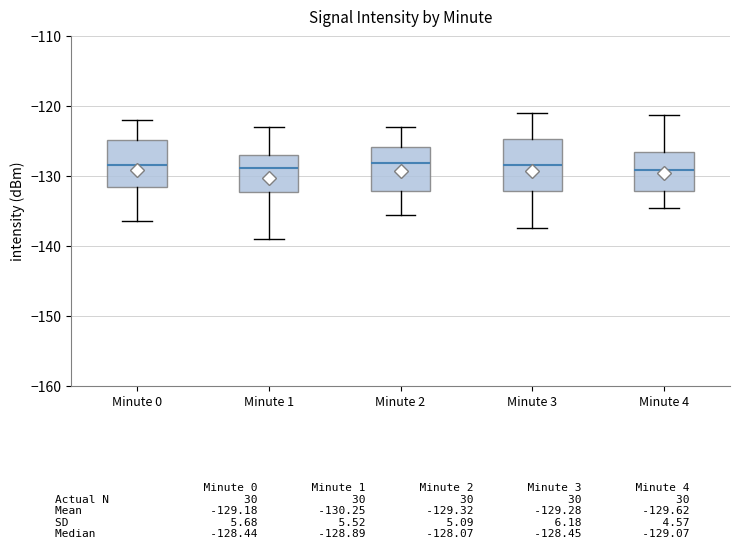

Reading left to right, read every box against the y-axis: the position of its median line, the range the box covers, and the ends of its whiskers. The values are not printed on the chart, so give them approximately, as read against the axis.

Minute 0: median -128, box -132 to -125, whiskers -136 to -122
Minute 1: median -129, box -132 to -127, whiskers -139 to -123
Minute 2: median -128, box -132 to -126, whiskers -135 to -123
Minute 3: median -128, box -132 to -125, whiskers -137 to -121
Minute 4: median -129, box -132 to -127, whiskers -134 to -121